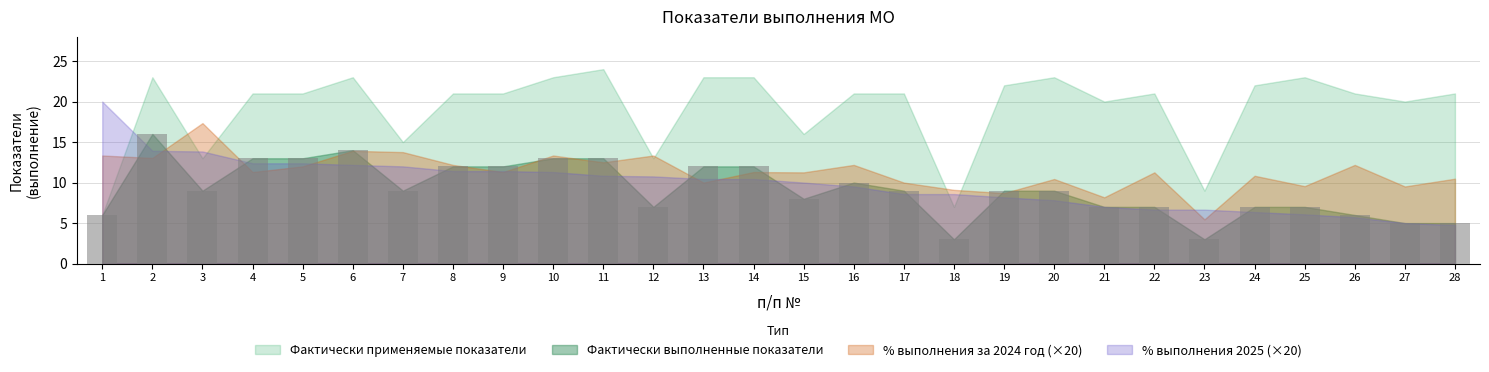

Reading left to right, what are all the values shown in this chart?

6	16	9	13	13	14	9	12	12	13	13	7	12	12	8	10	9	3	9	9	7	7	3	7	7	6	5	5